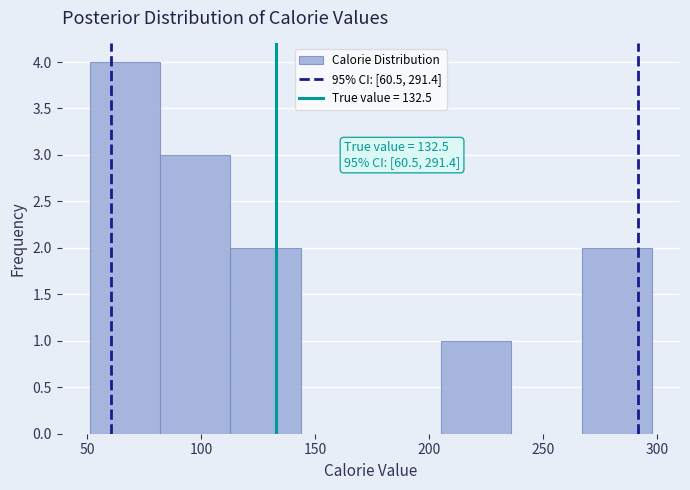

Over which range of the x-axis is the bar tallest?

50 to 80